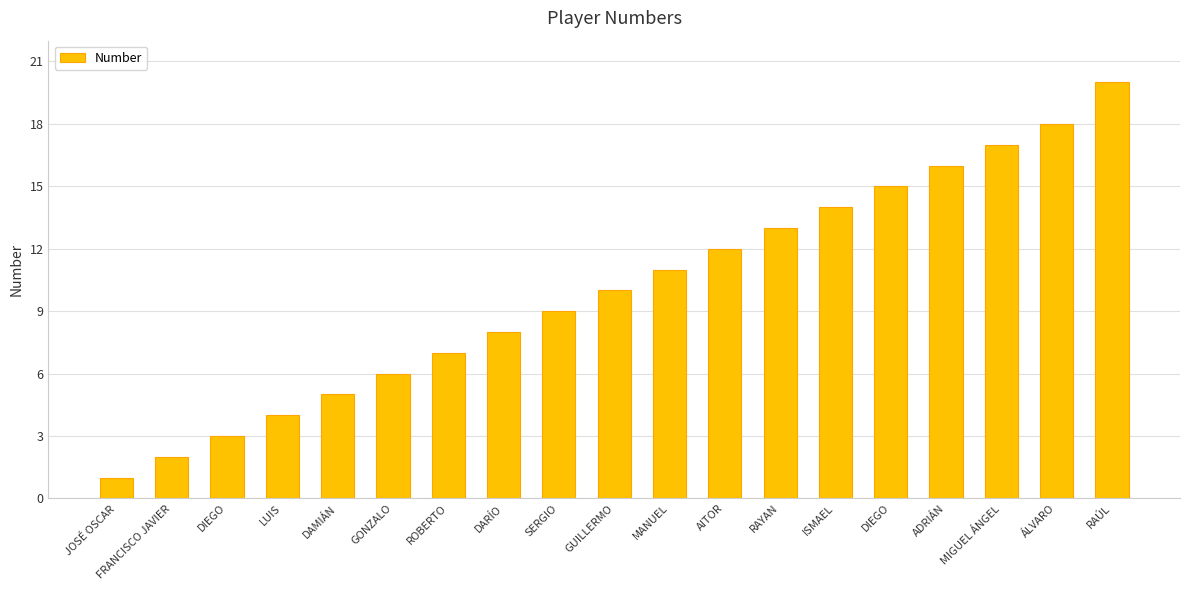

Is it true that the value at MANUEL is 18?

False